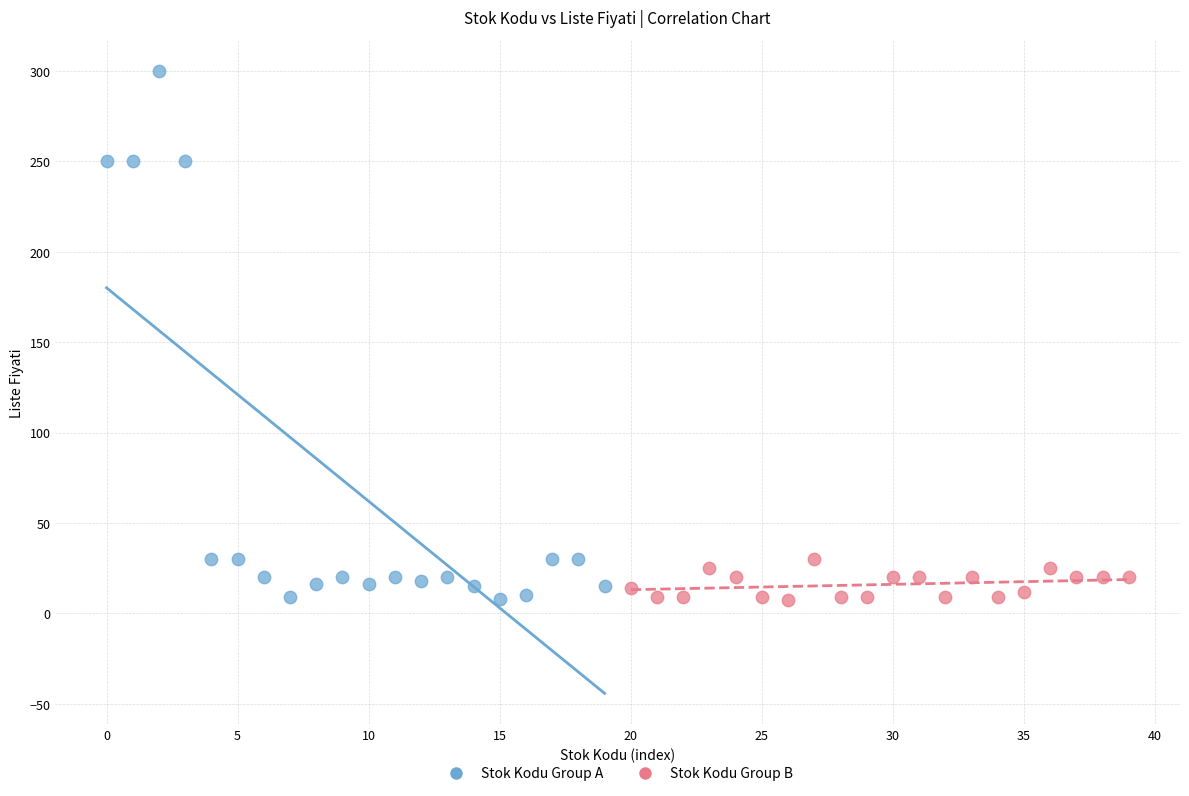

Which series contains the highest Y value?

Stok Kodu Group A